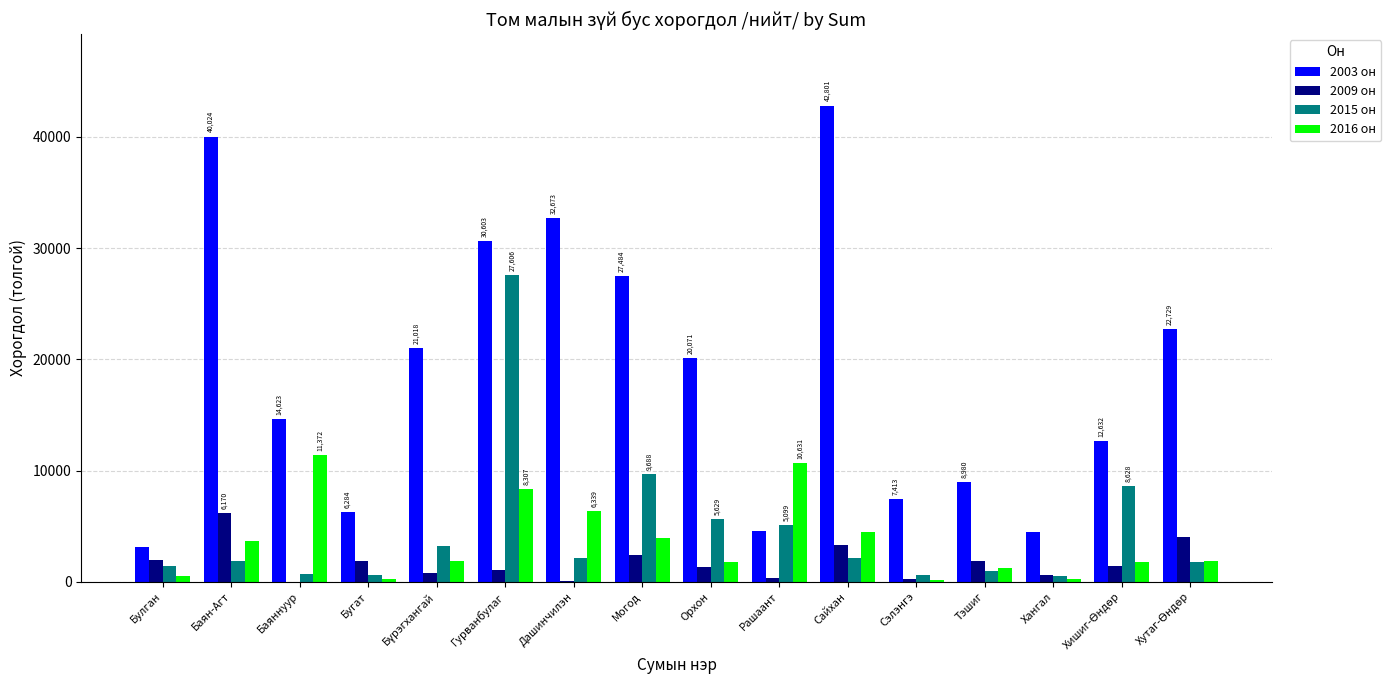

What is the sum of the 2016 он values at Рашаант and Баян-Агт?

14283